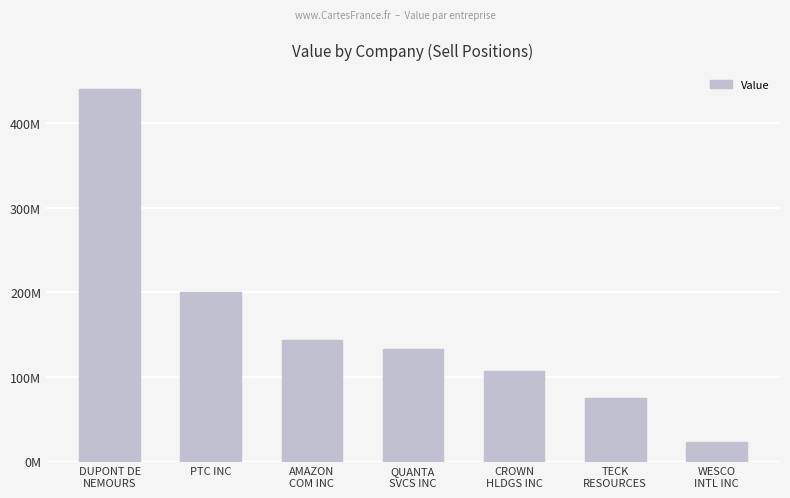

What is the difference between the values at AMAZON
COM INC and TECK
RESOURCES?

68714200